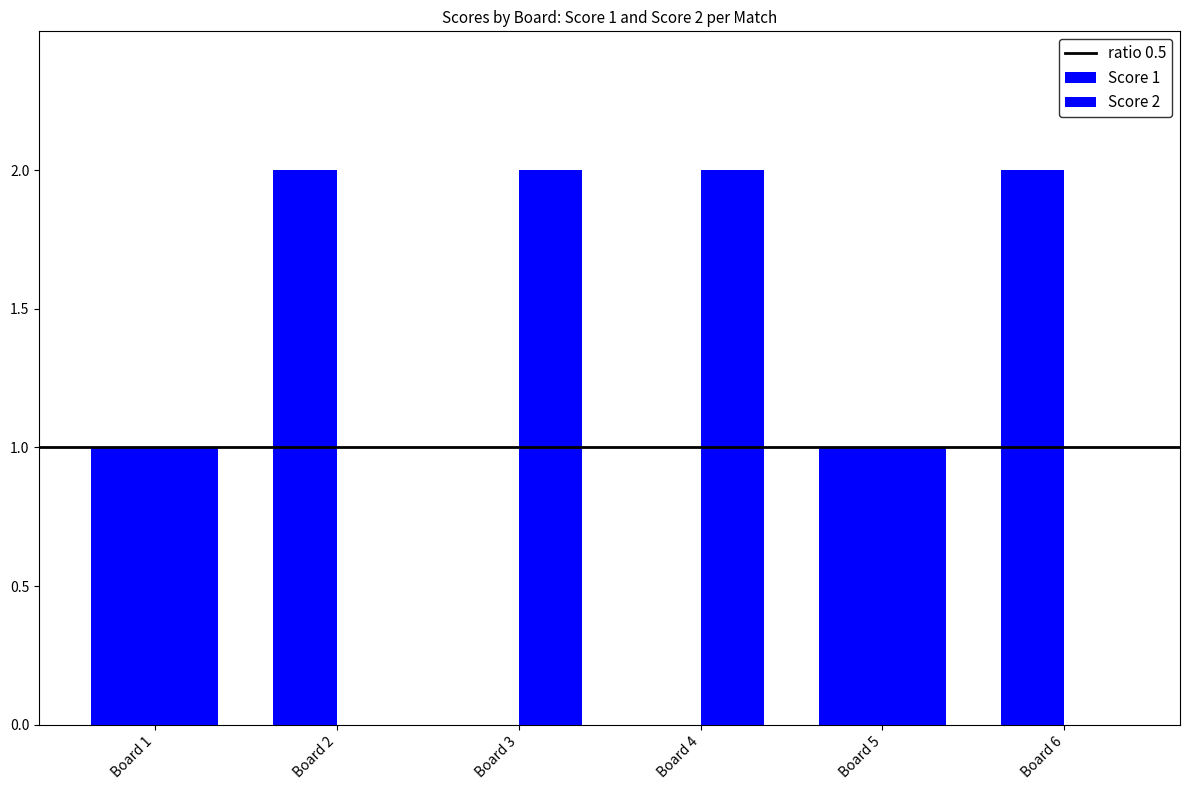

How many distinct data groups are displayed?

2